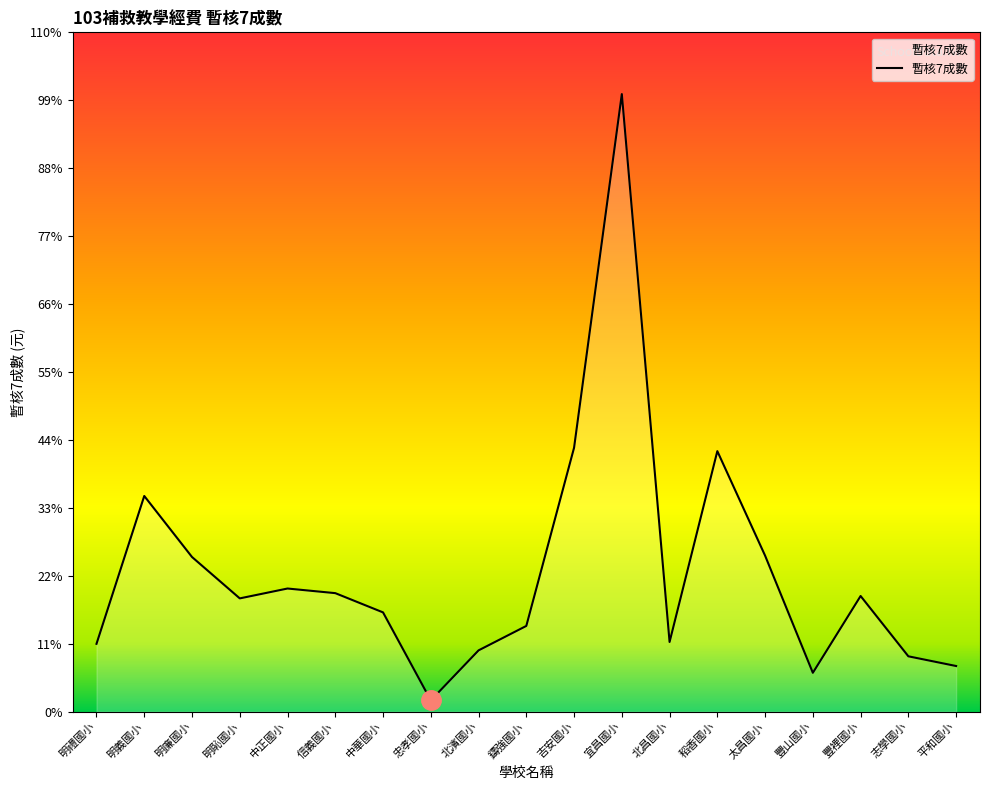

How many interior local valleys (lower than both neighbors) does the data have?

4